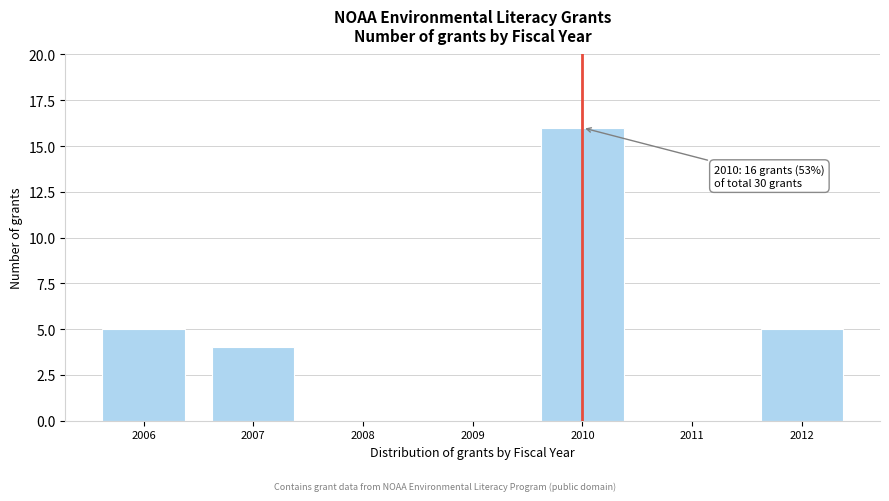

Reading left to right, extract all data points from this chart.

2006=5	2007=4	2008=0	2009=0	2010=16	2011=0	2012=5